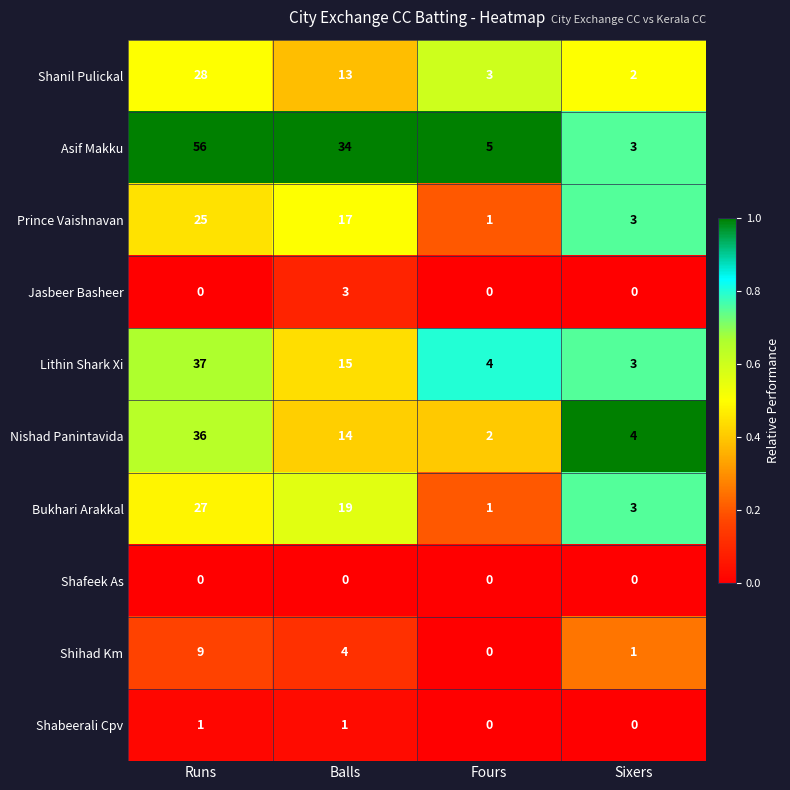

Rank the series by their maximum value, from lowest to highest.

Shafeek As, Shabeerali Cpv, Jasbeer Basheer, Shihad Km, Prince Vaishnavan, Bukhari Arakkal, Shanil Pulickal, Nishad Panintavida, Lithin Shark Xi, Asif Makku